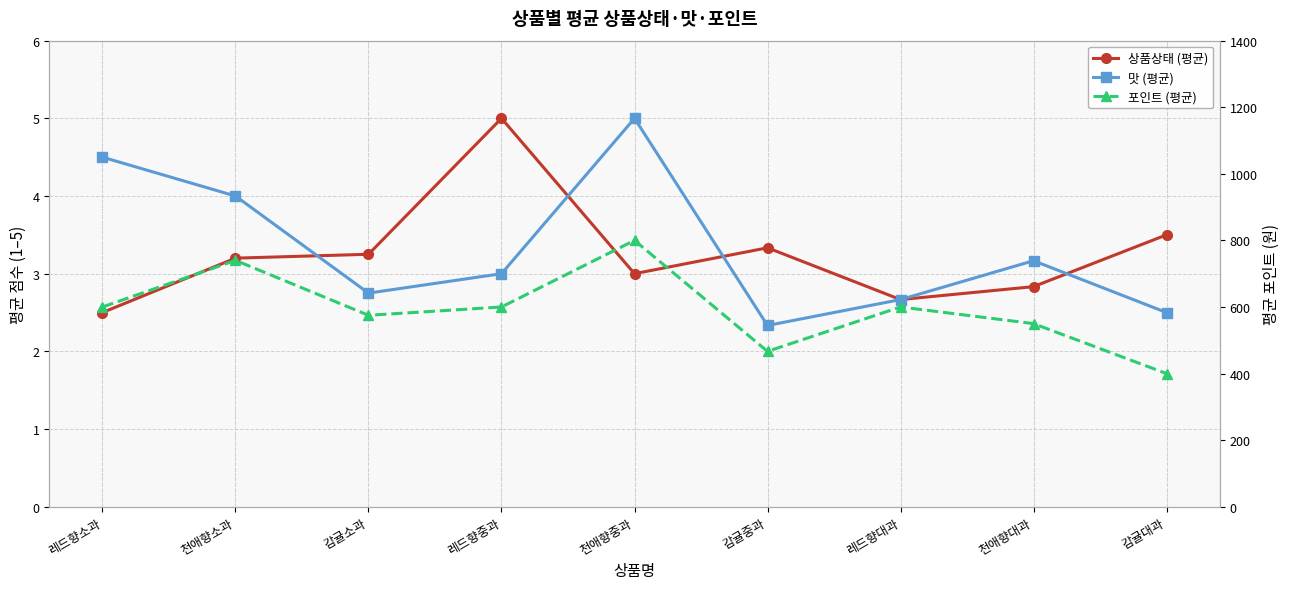

Is this an area chart (filled region under the line)?

No